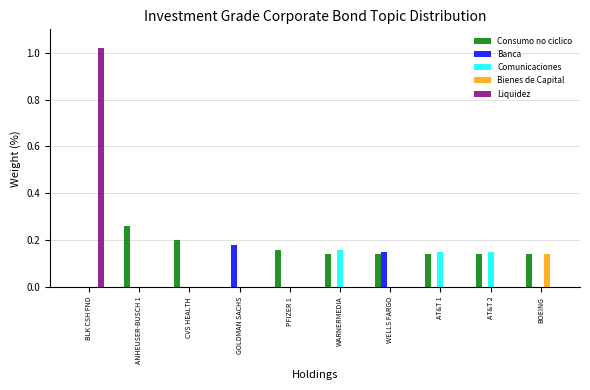

Which series has the widest spread of values?

Liquidez